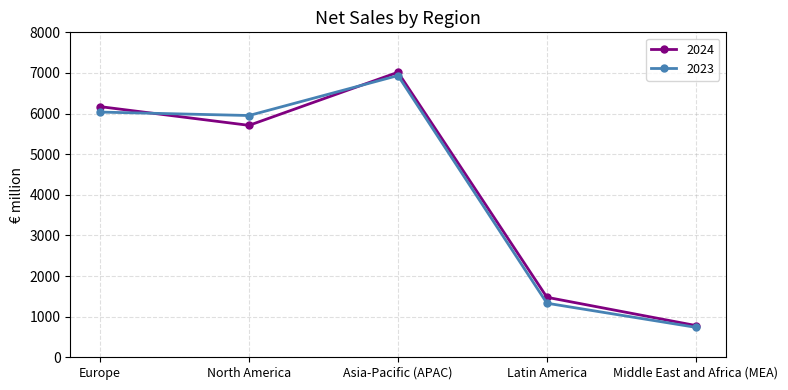

Between North America and Latin America, which series saw the biggest shift?

2023